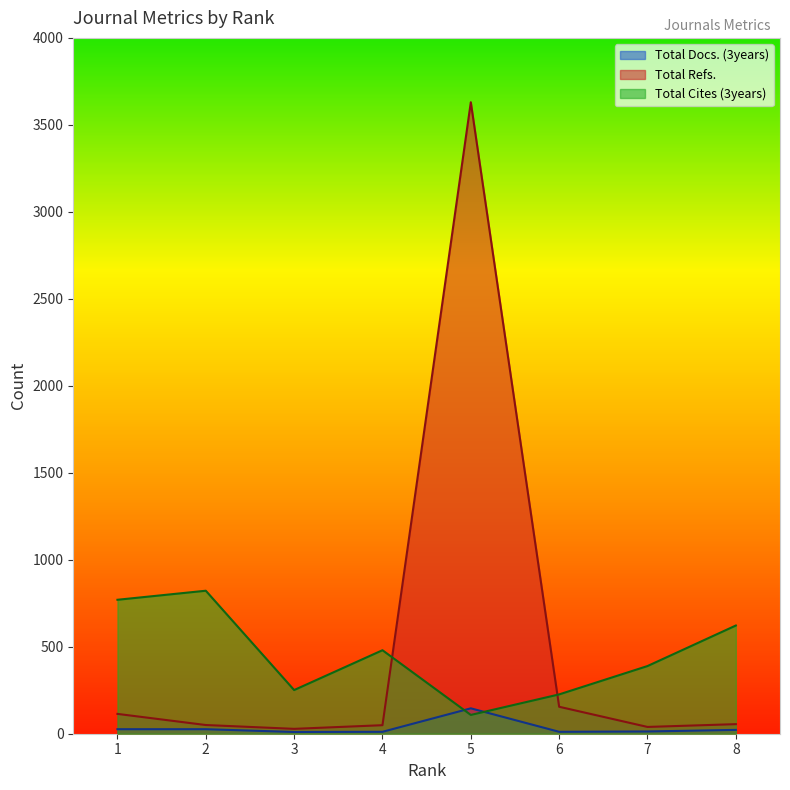

Reading left to right, what are all the values shown in this chart?

Total Docs. (3years): 26	26	10	11	146	11	13	22
Total Refs.: 114	50	28	49	3630	155	39	55
Total Cites (3years): 770	822	251	480	108	226	389	622